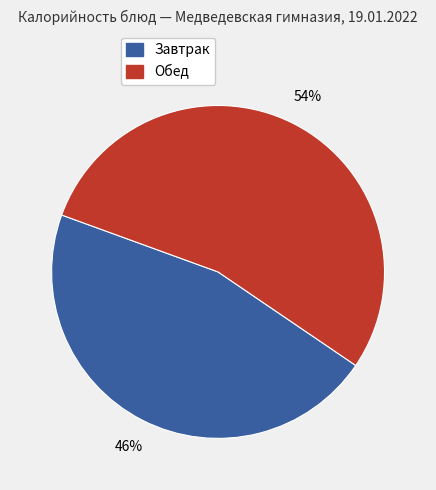

To the nearest percent, what is the average slice percentage?

50%